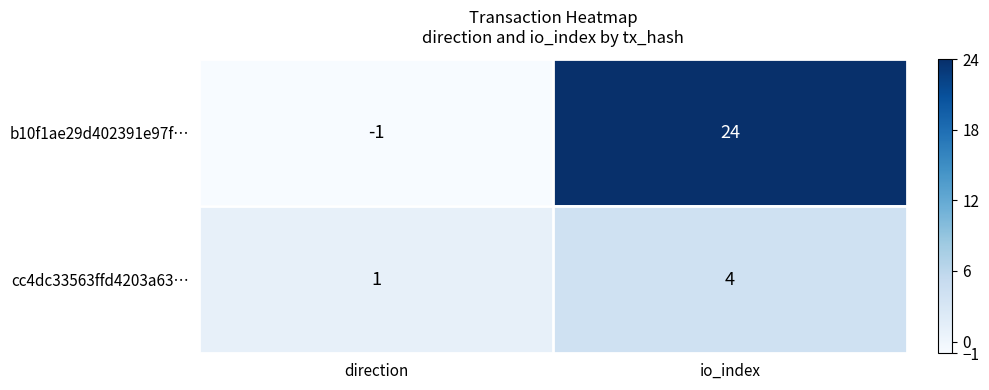

True or false: cc4dc33563ffd4203a63… has a value of 4 at io_index.

True